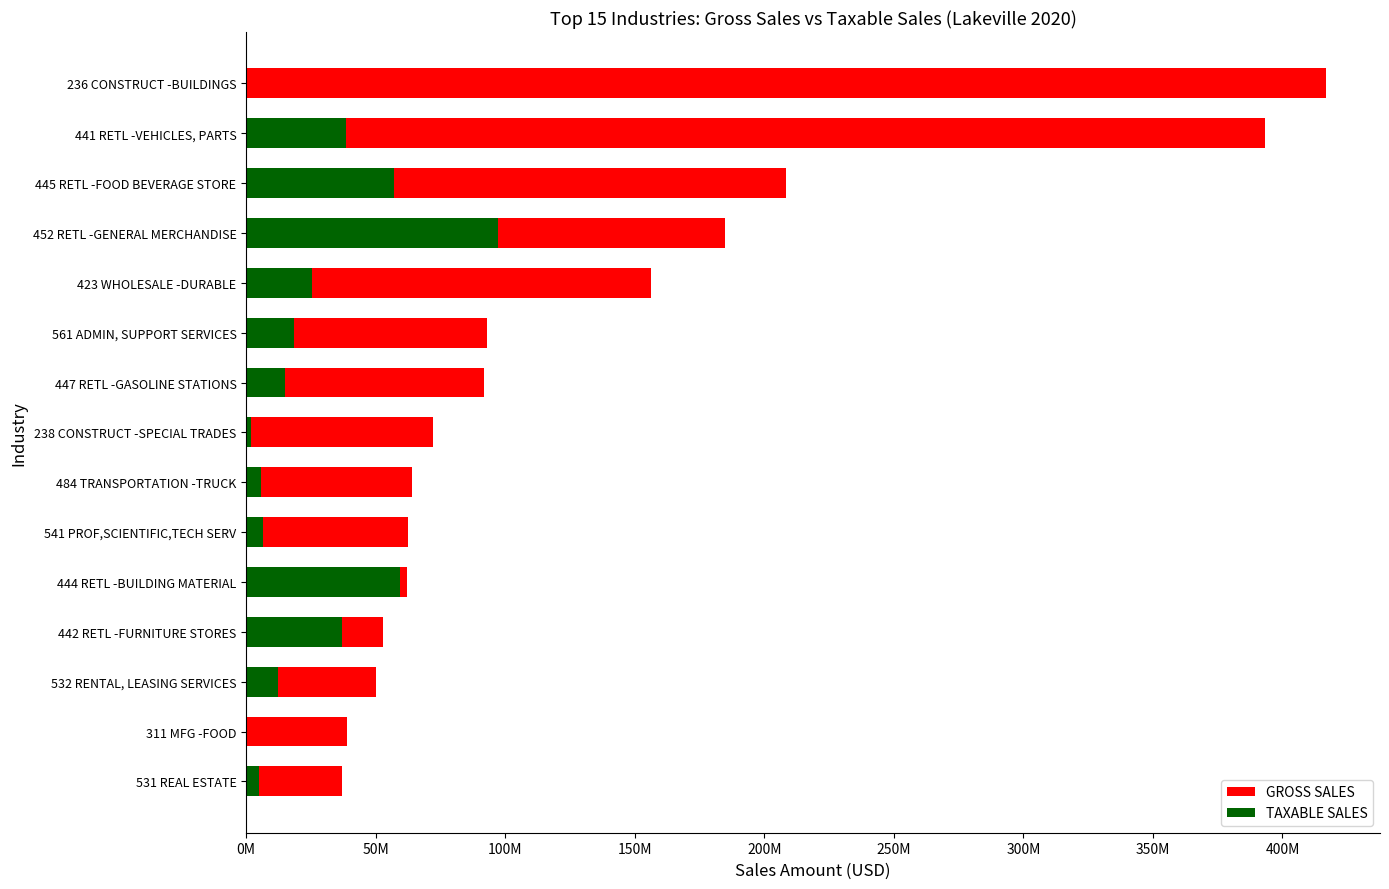

Is it true that TAXABLE SALES equals 97048050 at 452 RETL -GENERAL MERCHANDISE?

True